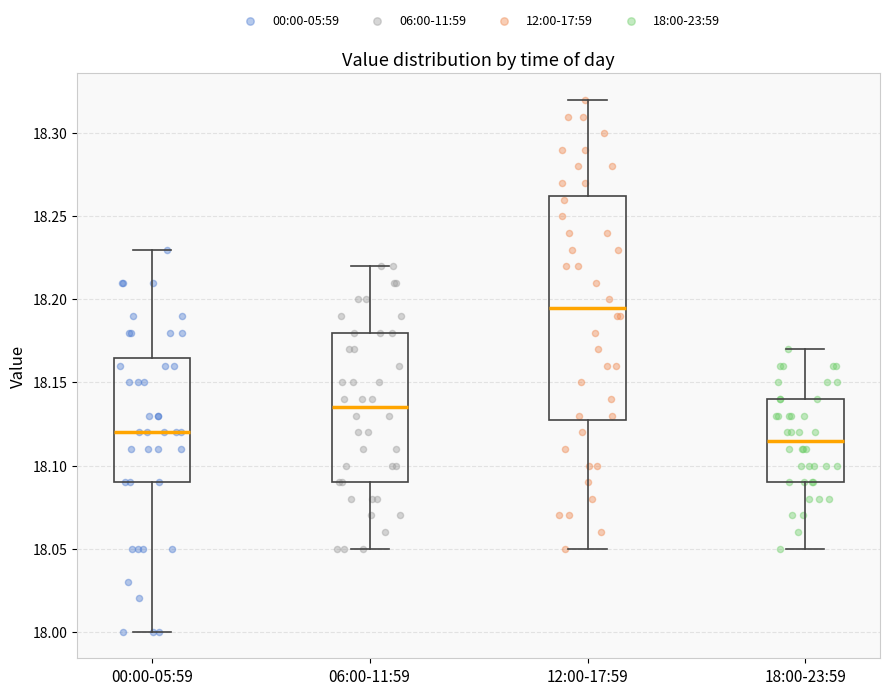

Which box has the highest median line?

12:00-17:59